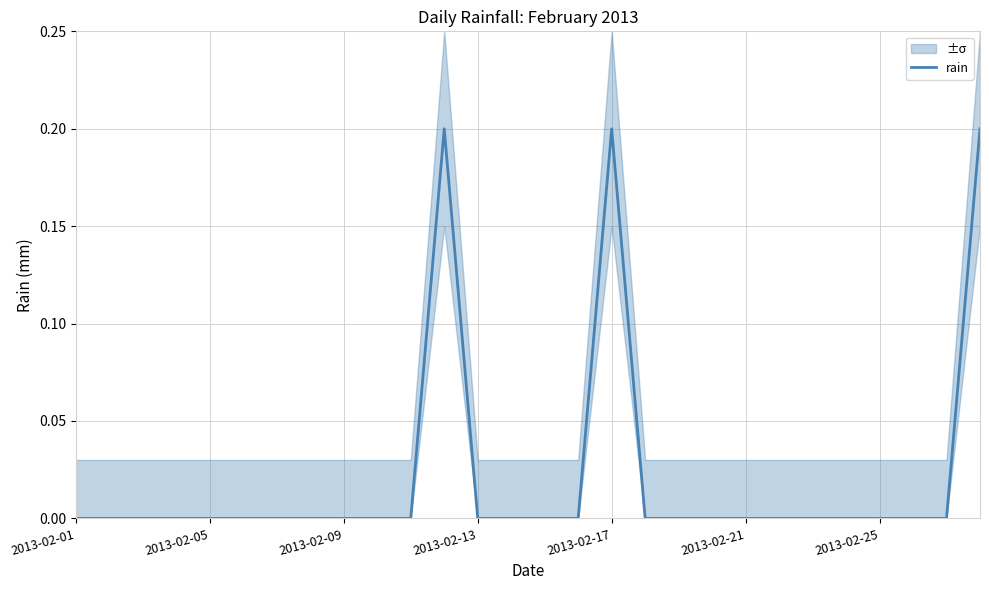

Is it true that rain equals -0.1 at 2013-02-05?

False